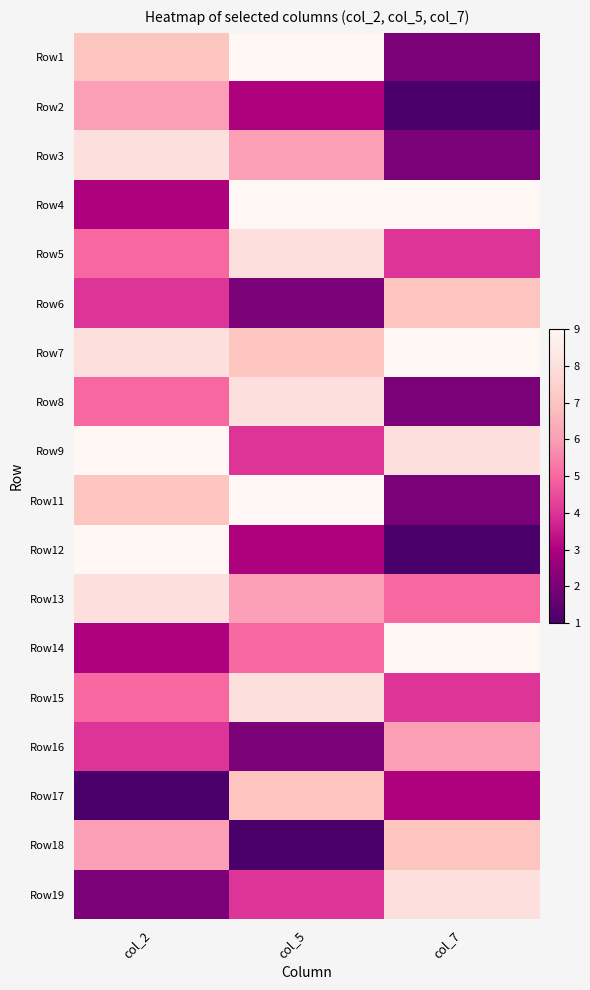

What is the total value across all series at col_7?

89